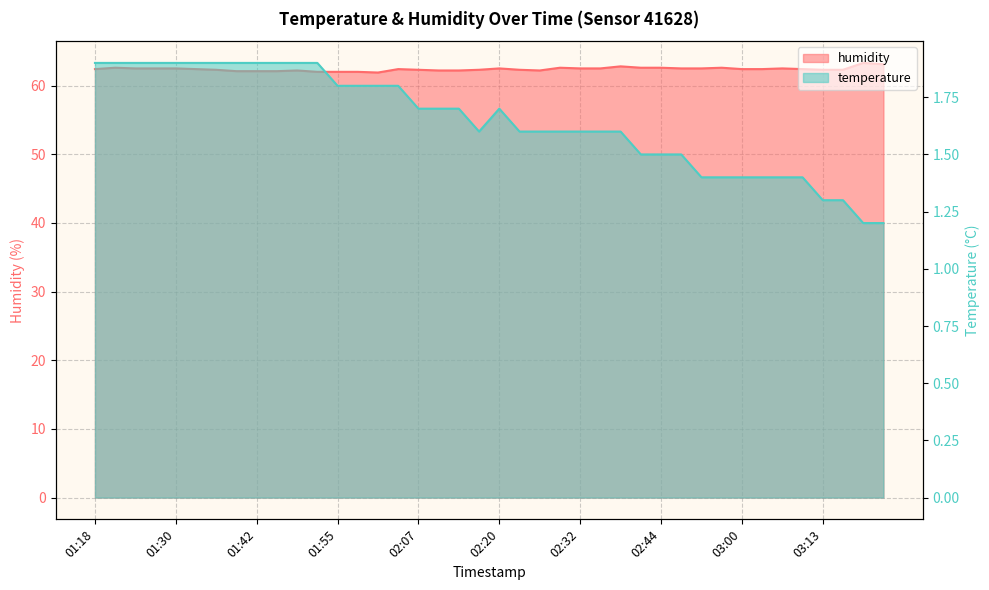

True or false: temperature and humidity intersect in this chart.

False